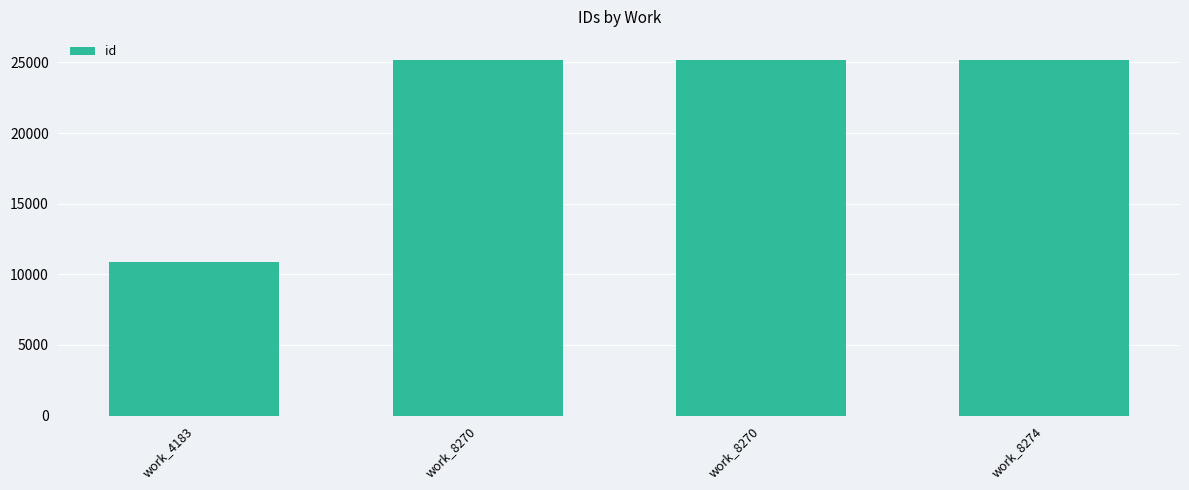

What is the average value?

21594